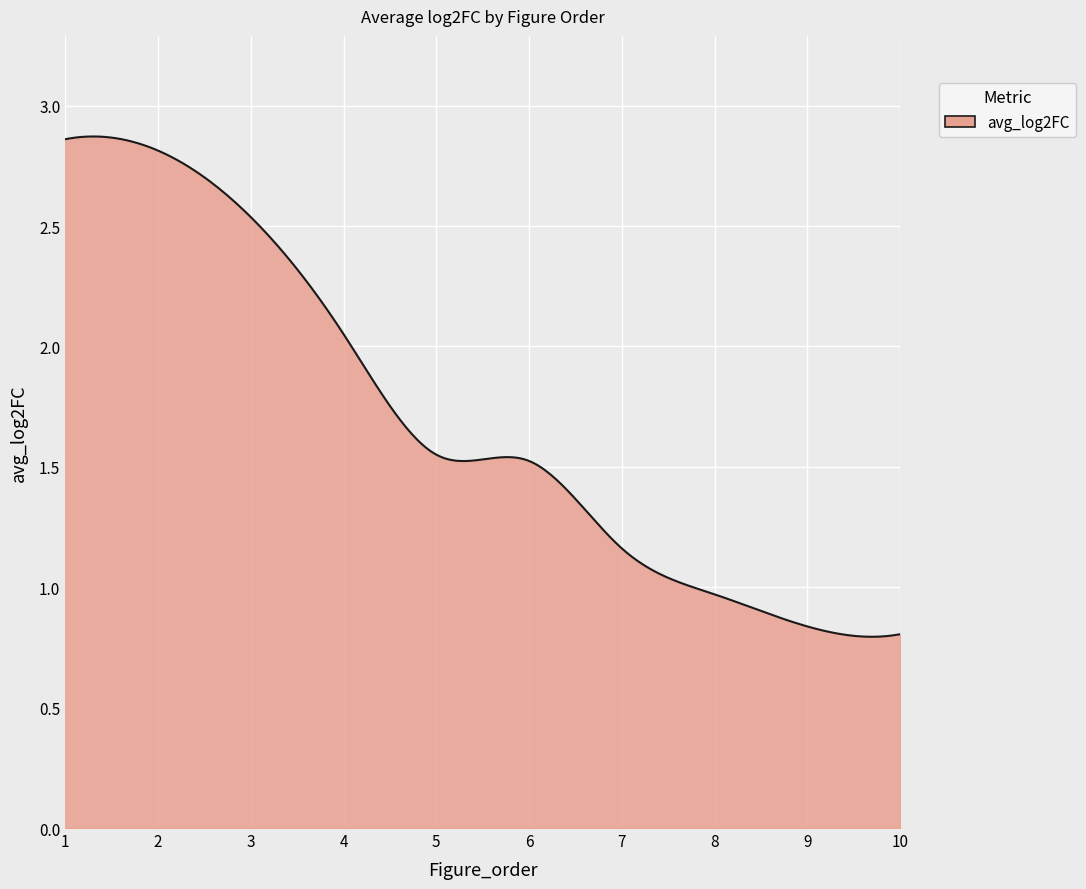

Rank the categories by value from lowest to highest.

10, 9, 8, 7, 6, 5, 4, 3, 2, 1